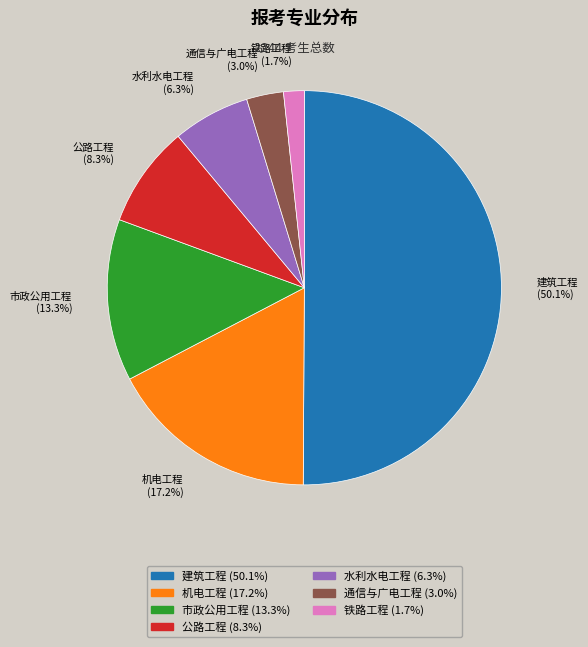

The 公路工程 slice represents 2% of the pie. True or false?

False